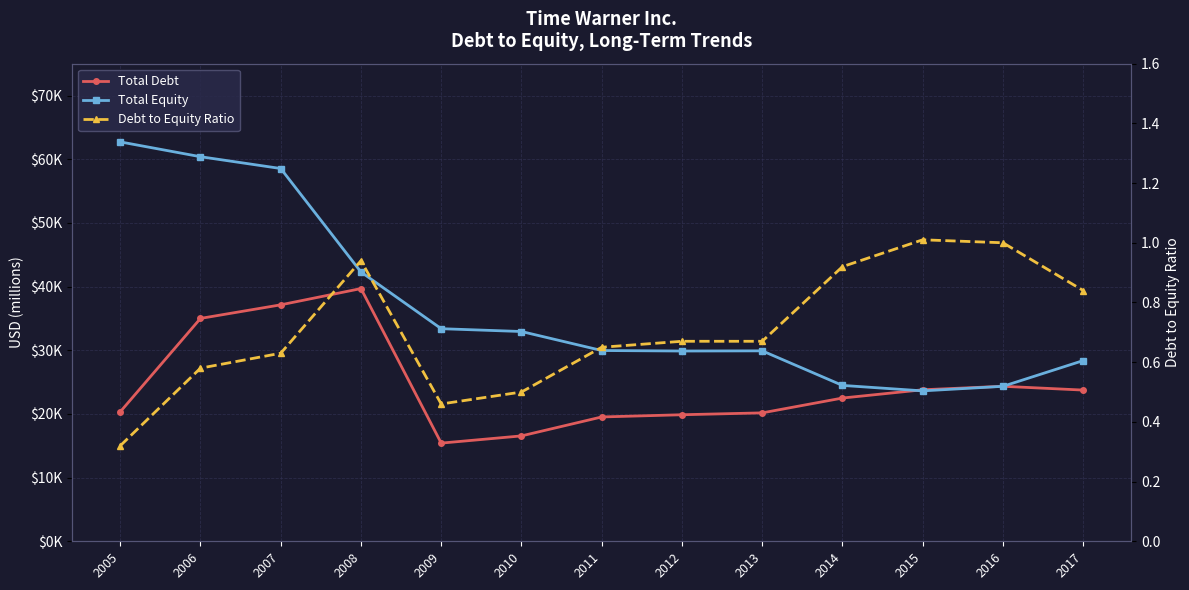

Reading right to left, list all the values displayed in this chart.

Total Debt: 23744.0	24339.0	23792.0	22494.0	20165.0	19871.0	19524.0	16549.0	15416.0	39683.0	37130.0	34997.0	20330.0
Total Equity: 28375.0	24335.0	23619.0	24476.0	29904.0	29877.0	29957.0	32940.0	33383.0	42288.0	58536.0	60389.0	62715.0
Debt to Equity Ratio: 0.8	1.0	1.0	0.9	0.7	0.7	0.7	0.5	0.5	0.9	0.6	0.6	0.3